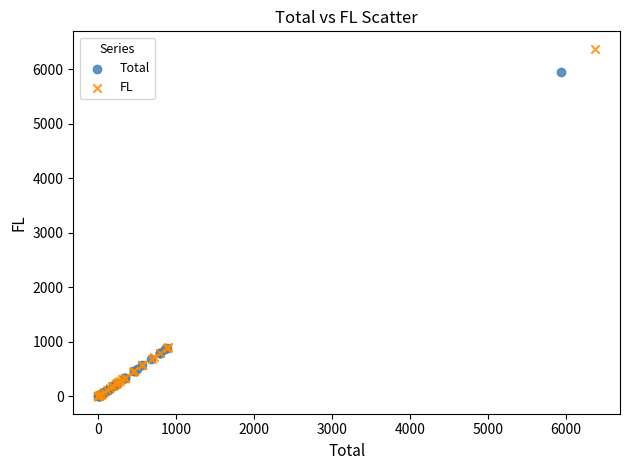

Which series contains the highest Y value?

FL